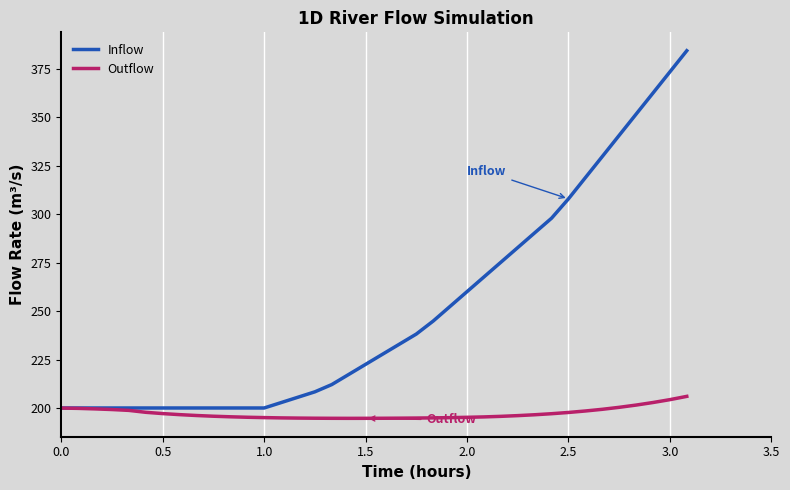

What is the minimum value shown in the chart?

194.7